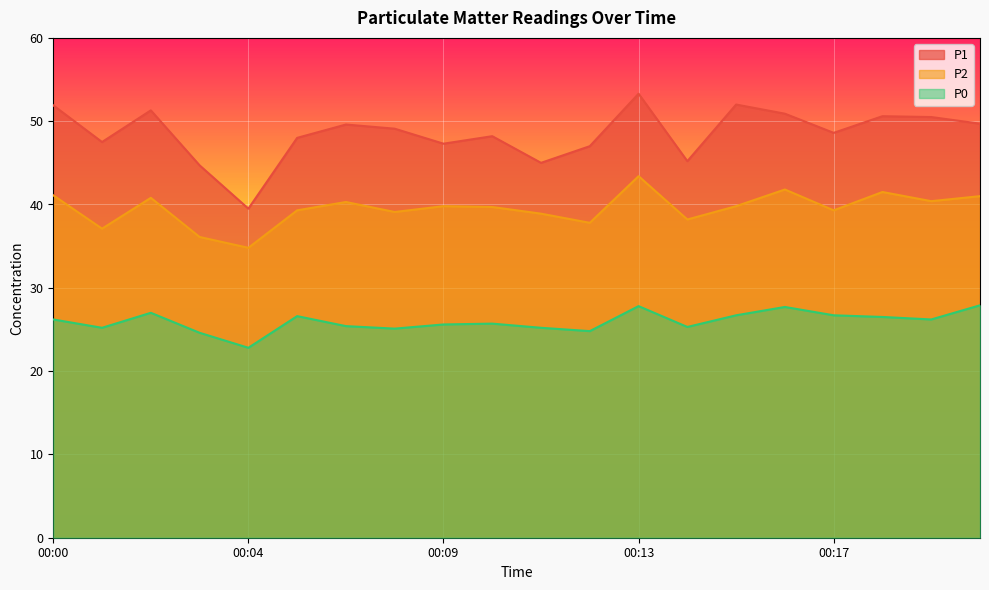

Which series changed the most between 00:05 and 00:15?

P1